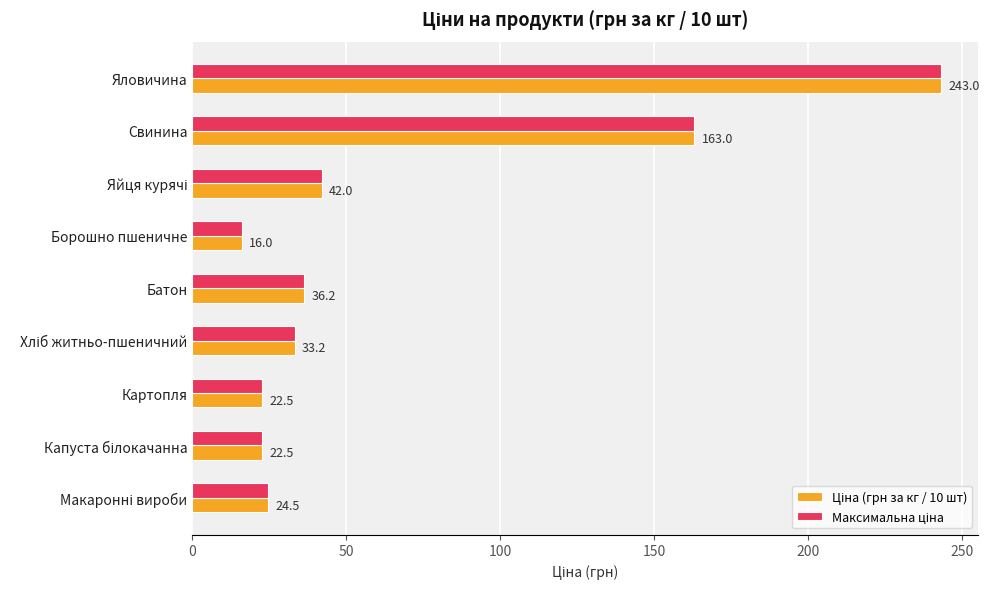

At which category does the chart reach its minimum across all series?

Борошно пшеничне